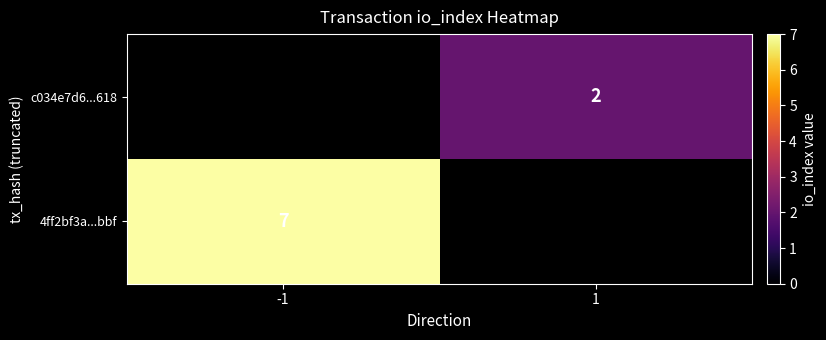

True or false: c034e7d6...618 has a value of 3 at 1.

False